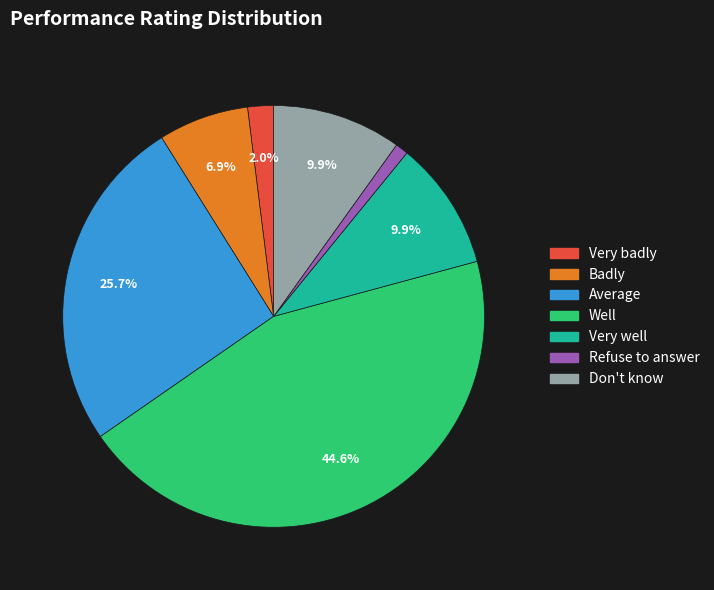

To the nearest percent, what portion does Average represent?

26%